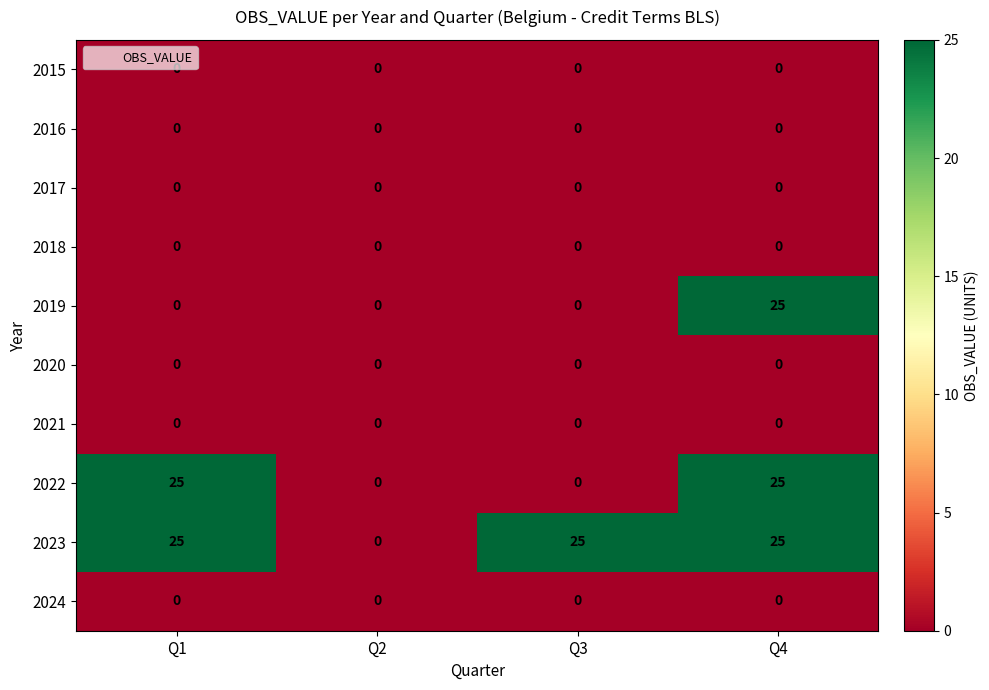

Is the value of 2017 at Q1 greater than the value of 2023 at Q3?

No